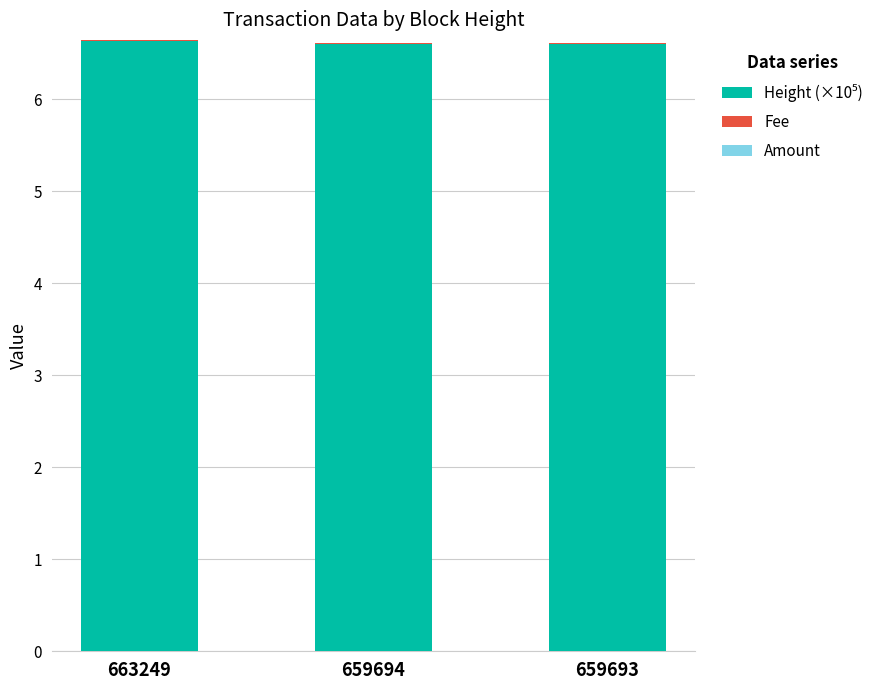

Between 663249 and 659694, which series saw the biggest shift?

Height (×10⁵)